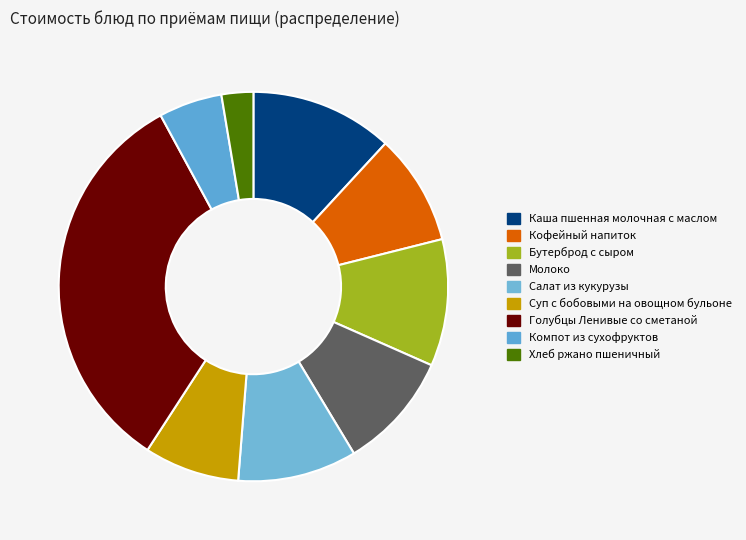

The Хлеб ржано пшеничный slice represents 1% of the pie. True or false?

False